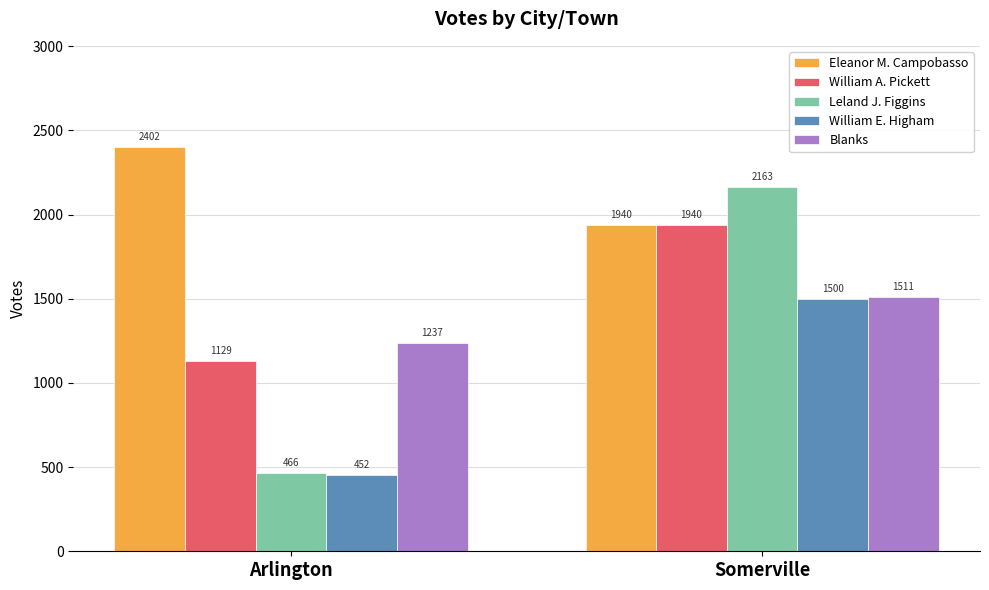

Count the Leland J. Figgins values in the range 466 to 2163.

2